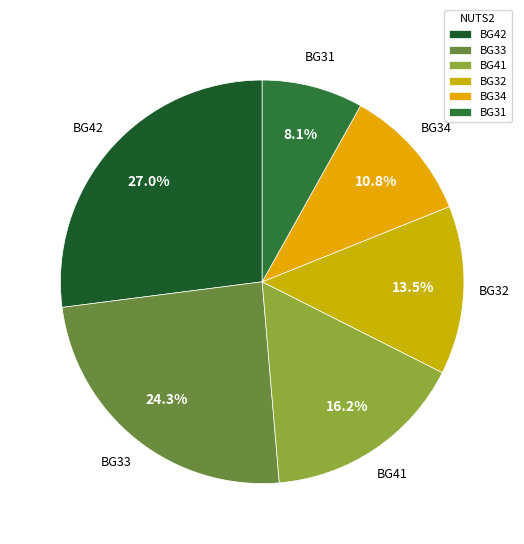

What percentage is NOT represented by BG33?

75.7%